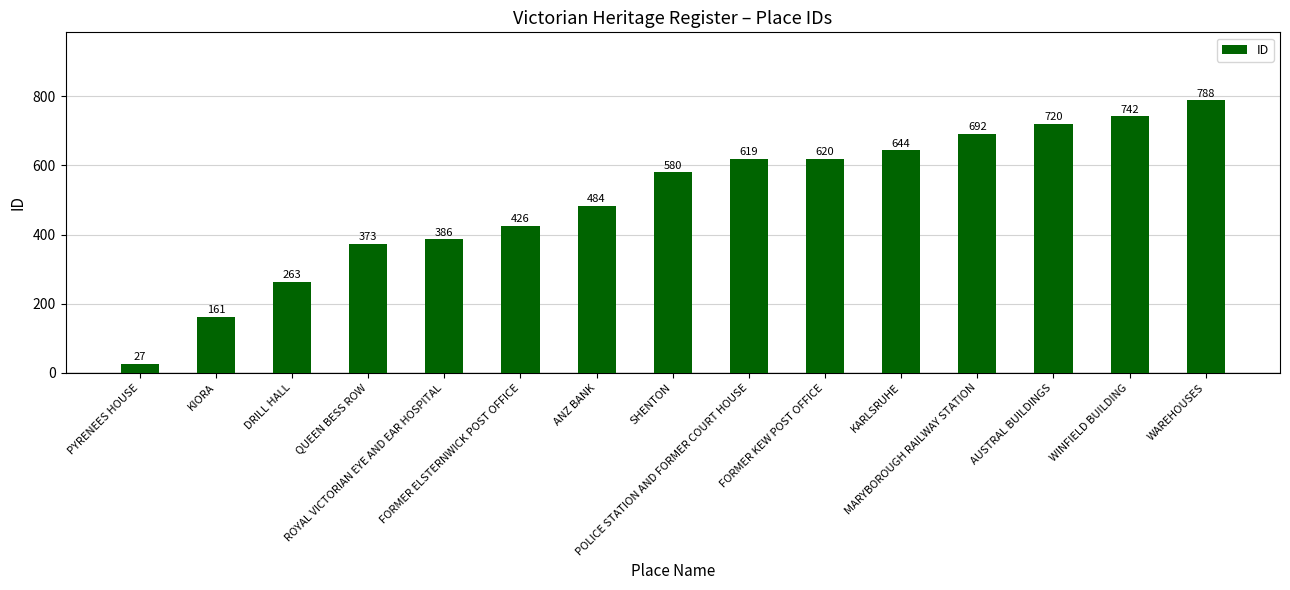

Approximately how many times larger is the value at POLICE STATION AND FORMER COURT HOUSE compared to ANZ BANK?

1.3